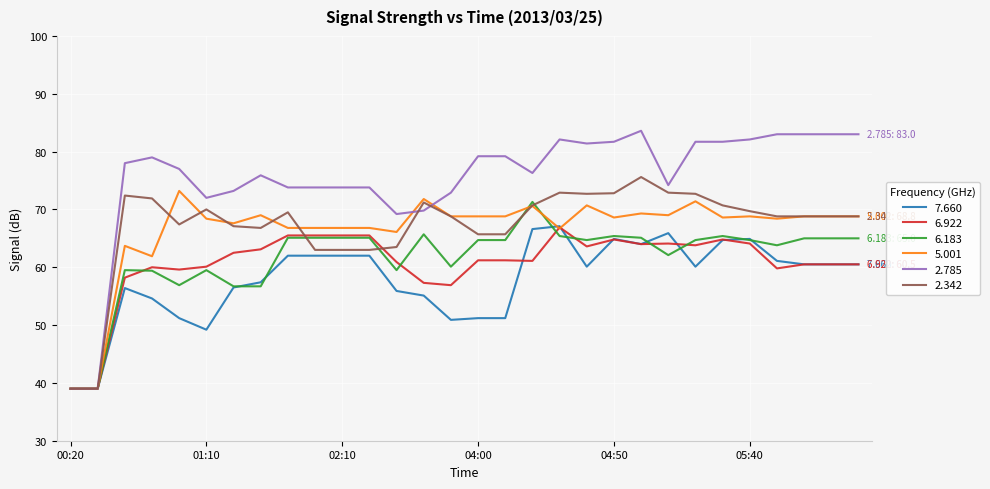

At how many categories does at least one series exceed 61?

28